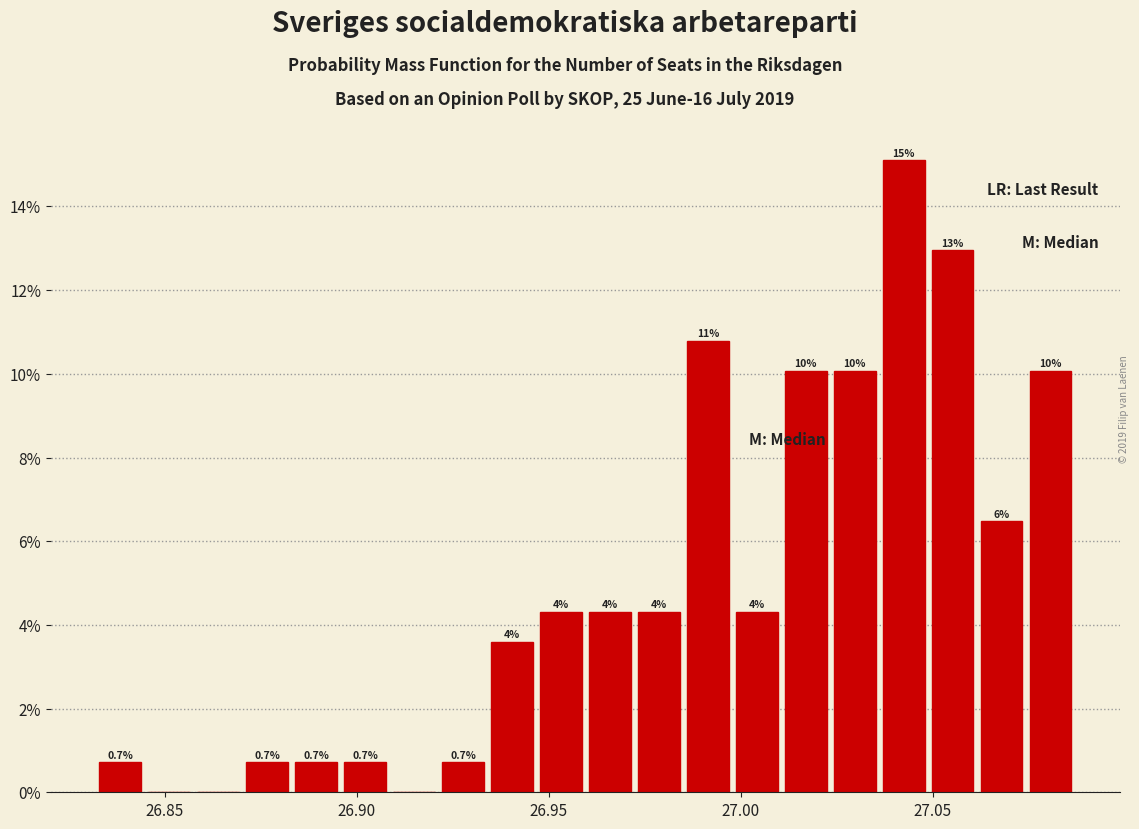

Read against the x-axis, roughly where is the centre of the tallest bar?

27.040